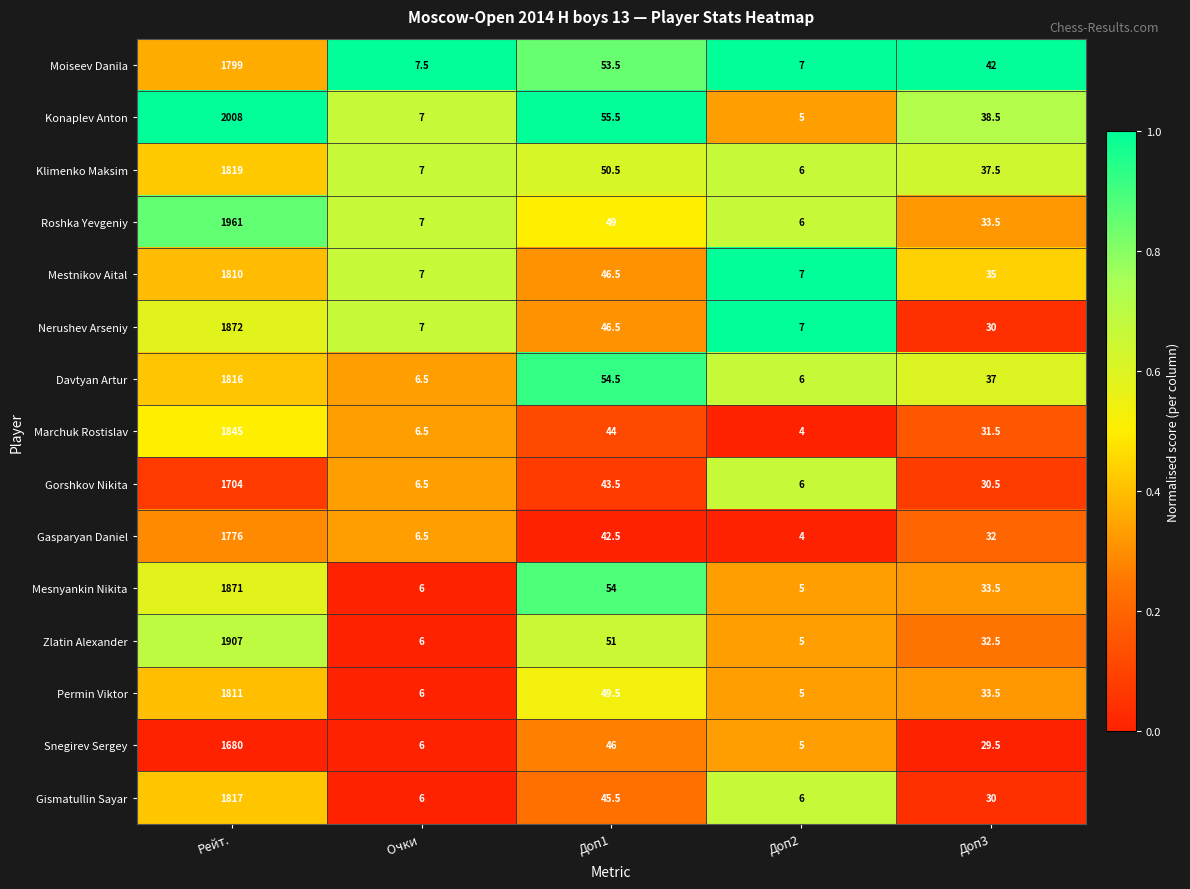

What value does the Davtyan Artur series have at Доп3?

37.0